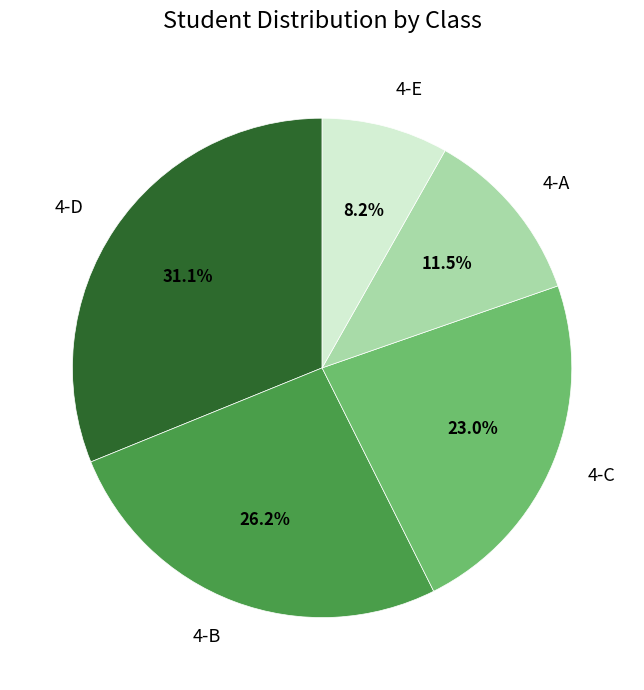

Does 4-C account for over 50% of the chart?

No